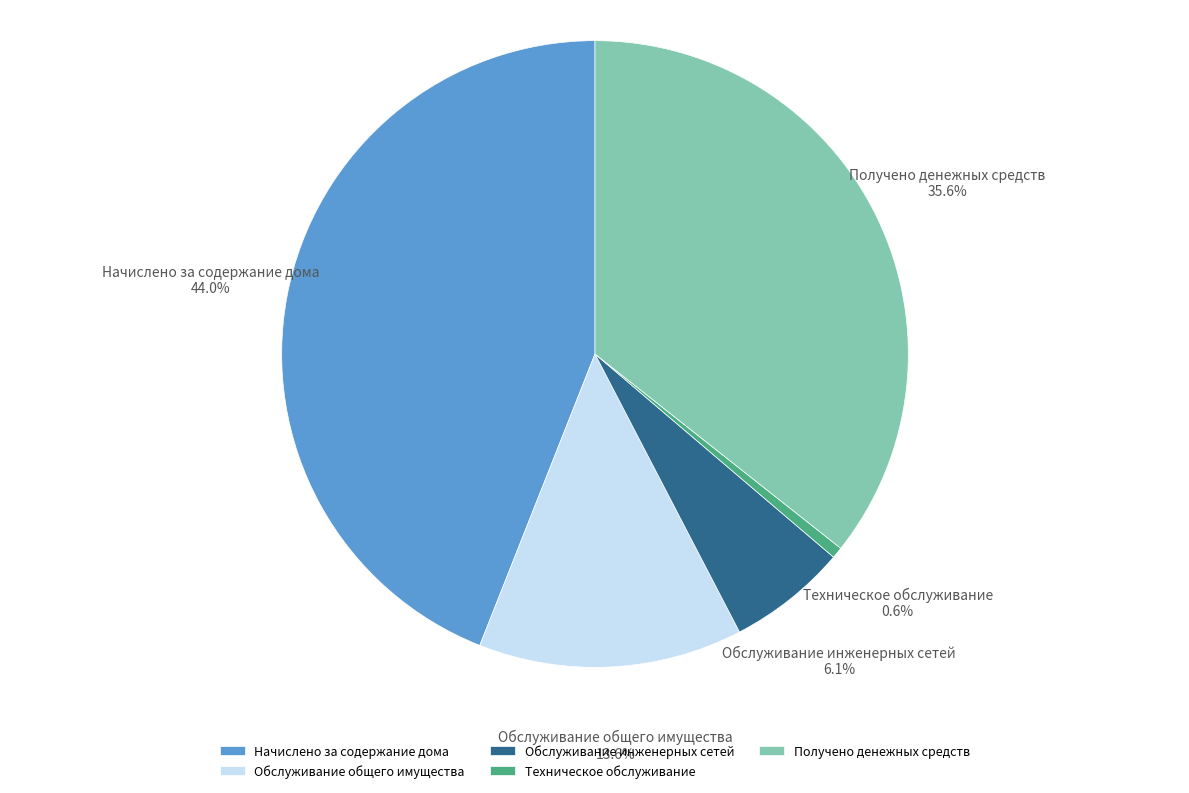

To the nearest percent, what is the combined percentage of Начислено за содержание дома and Обслуживание инженерных сетей?

50%